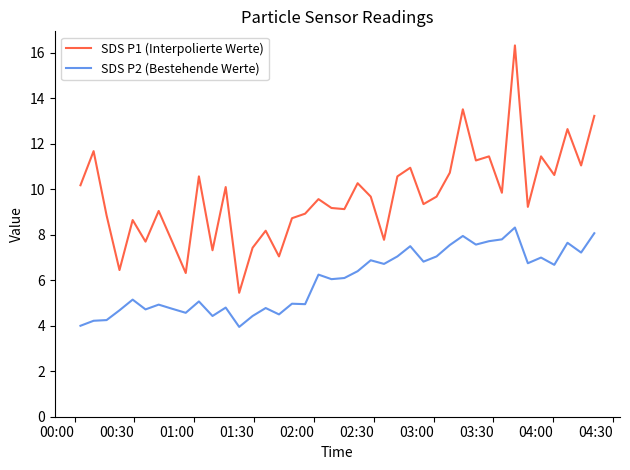

In SDS P1 (Interpolierte Werte), how many points are higher than both neighbors (excluding endpoints)?

14